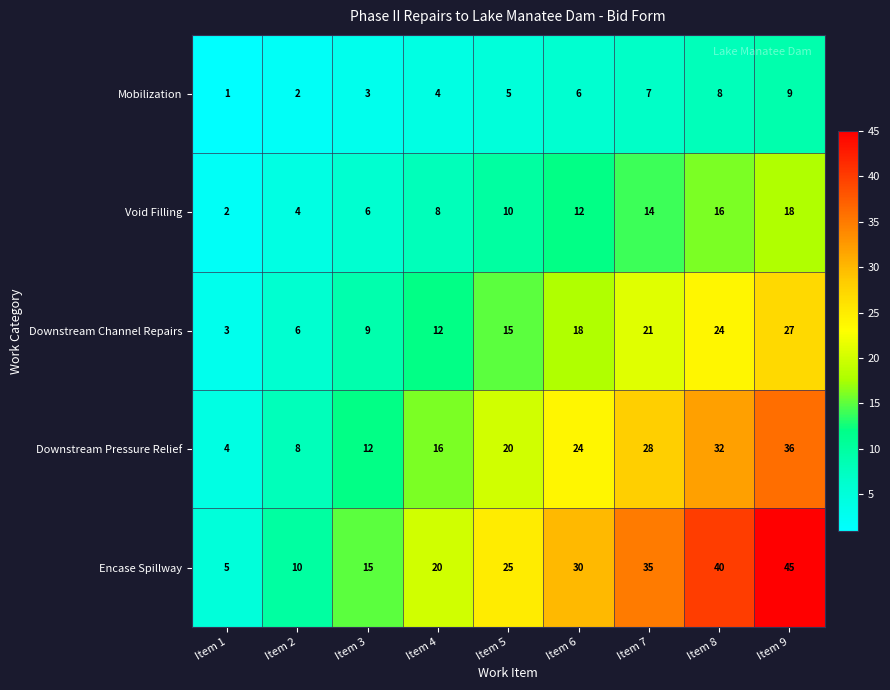

What is the sum of the Void Filling values at Item 4 and Item 1?

10